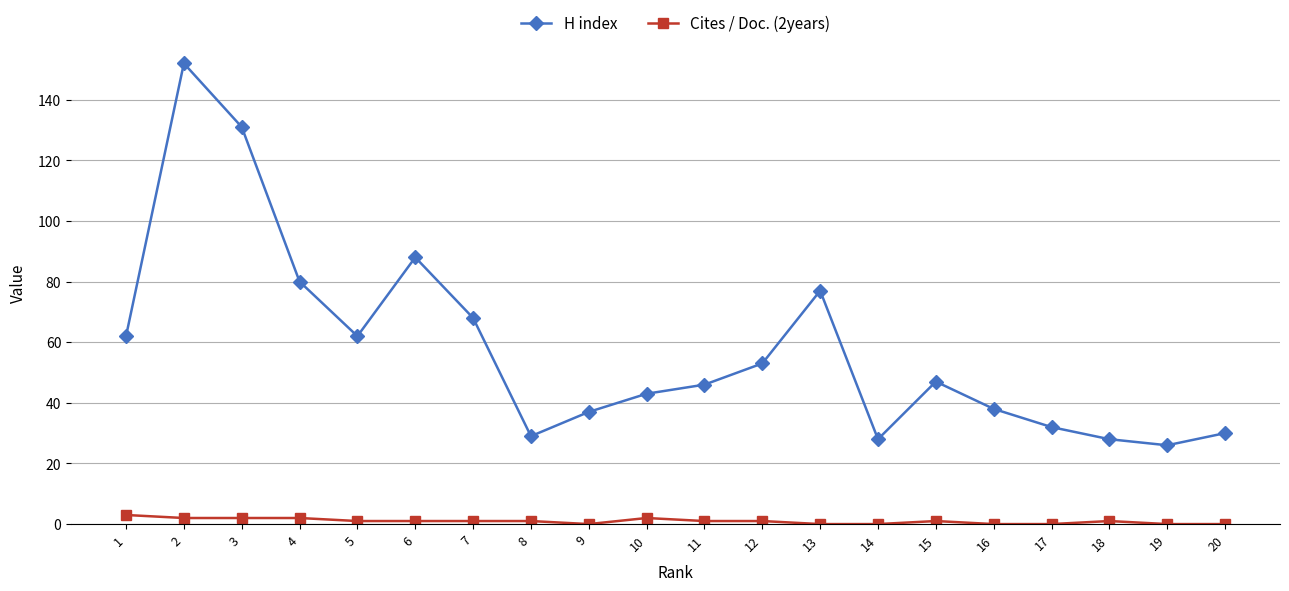

What is the sum of all H index values?

1157